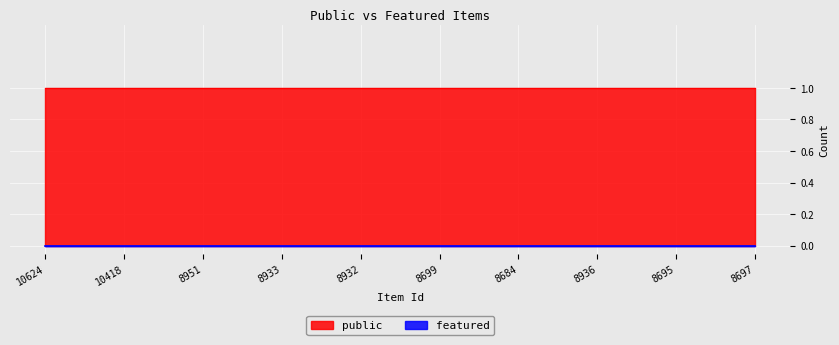

True or false: featured has a value of 0 at 8932.

True